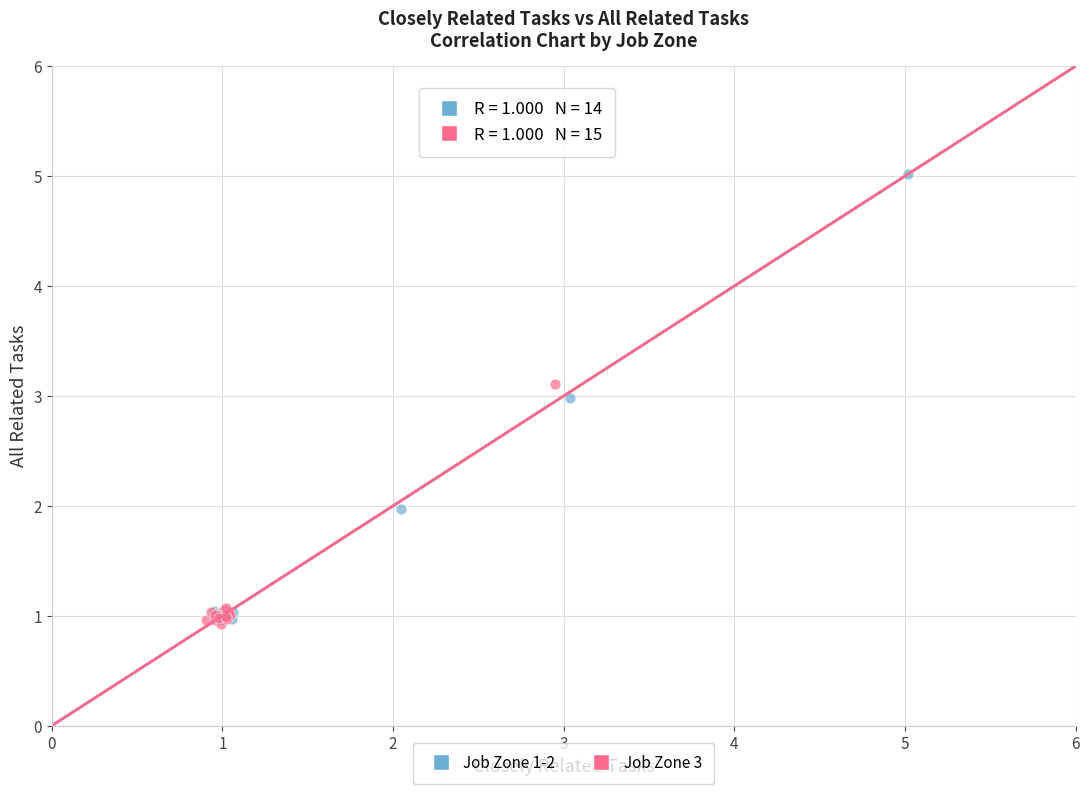

What are all the series names shown in the legend?

Job Zone 1-2, Job Zone 3